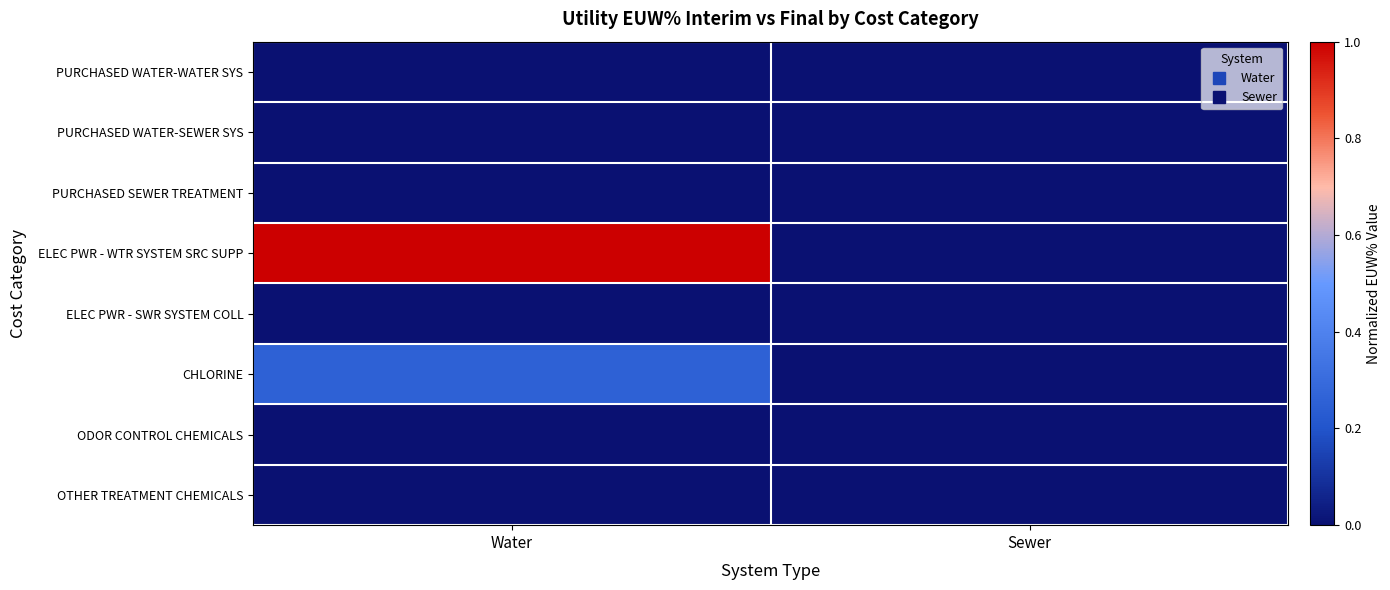

Which series has the largest range (max minus min)?

ELEC PWR - WTR SYSTEM SRC SUPP